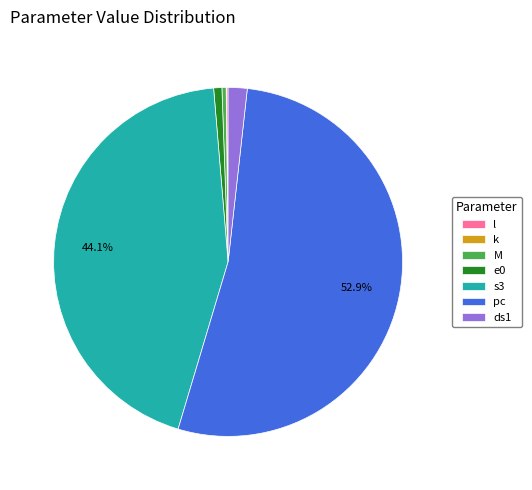

Which category has the biggest portion of the pie?

pc